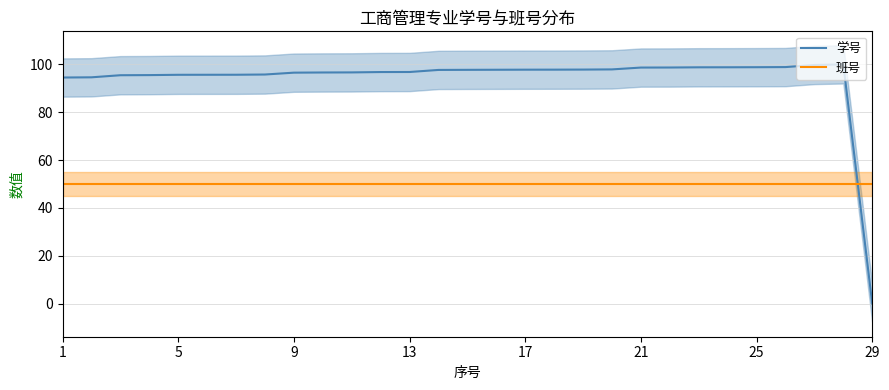

Rank the series by their maximum value, from highest to lowest.

学号, 班号